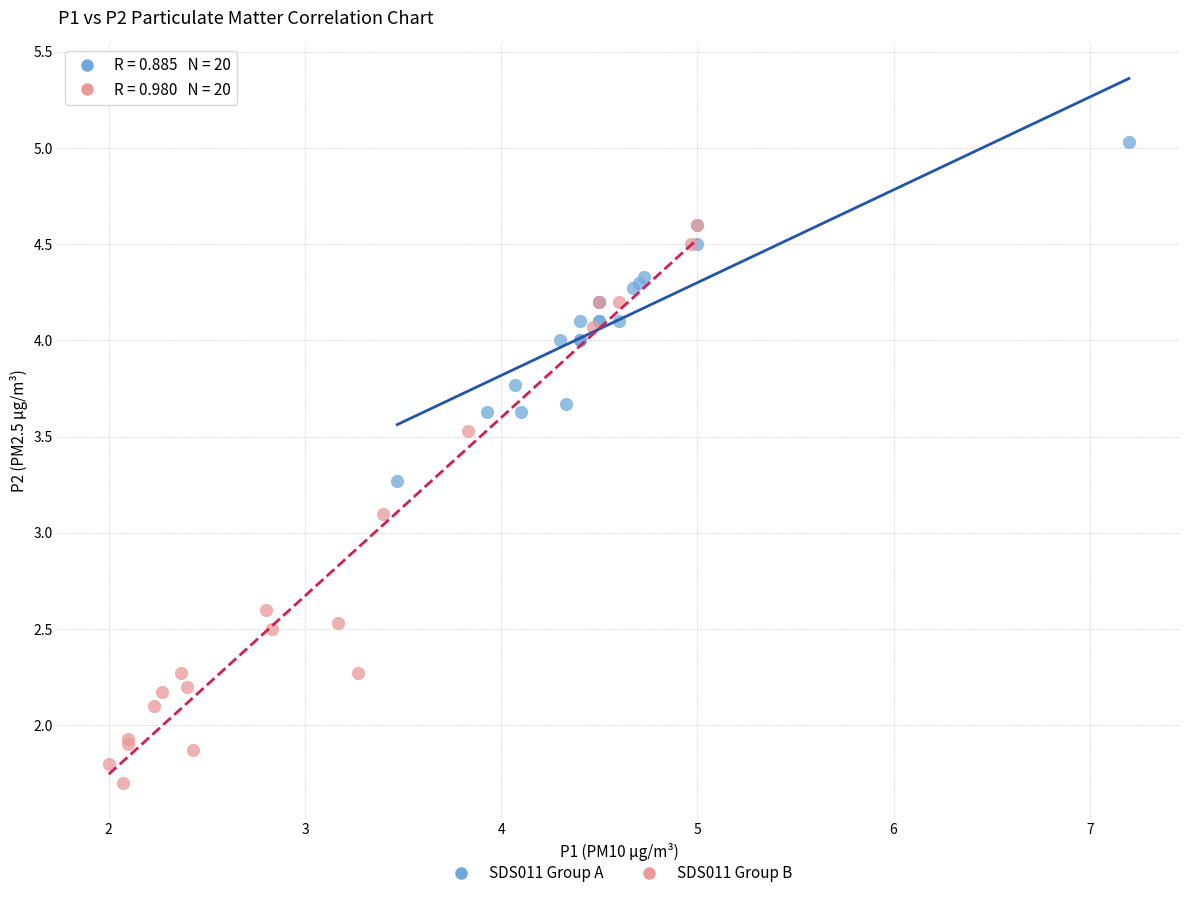

Which series contains the highest Y value?

SDS011 Group A